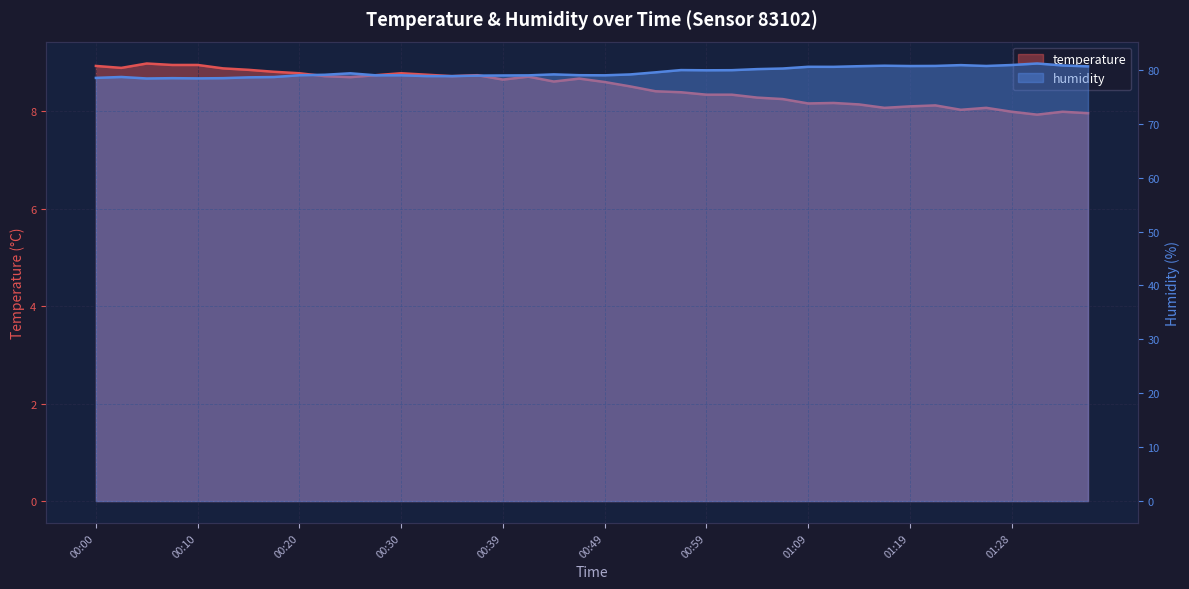

Where does the temperature series first go above 8?

00:00